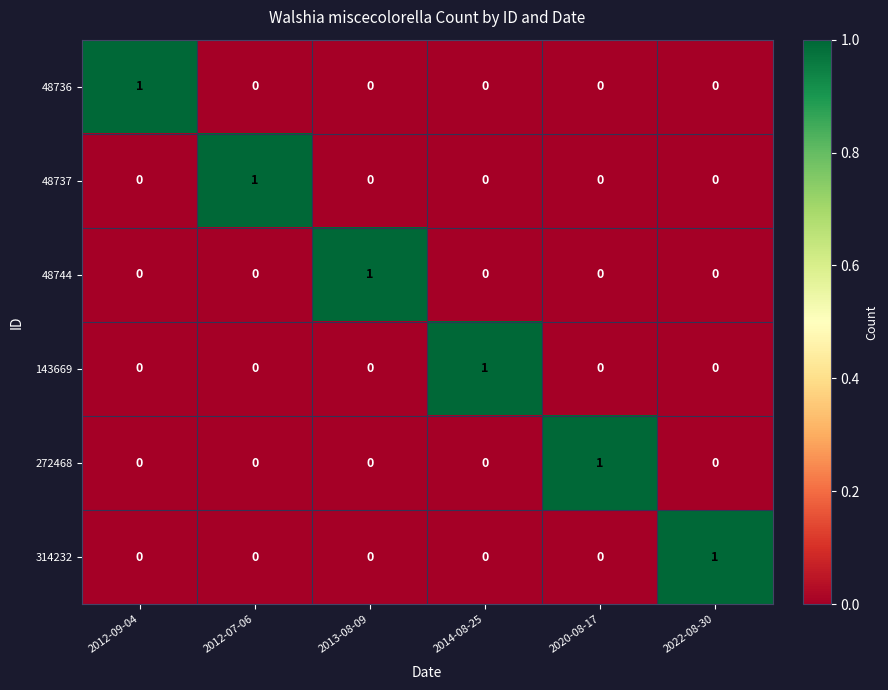

Count the number of data series in this chart.

6